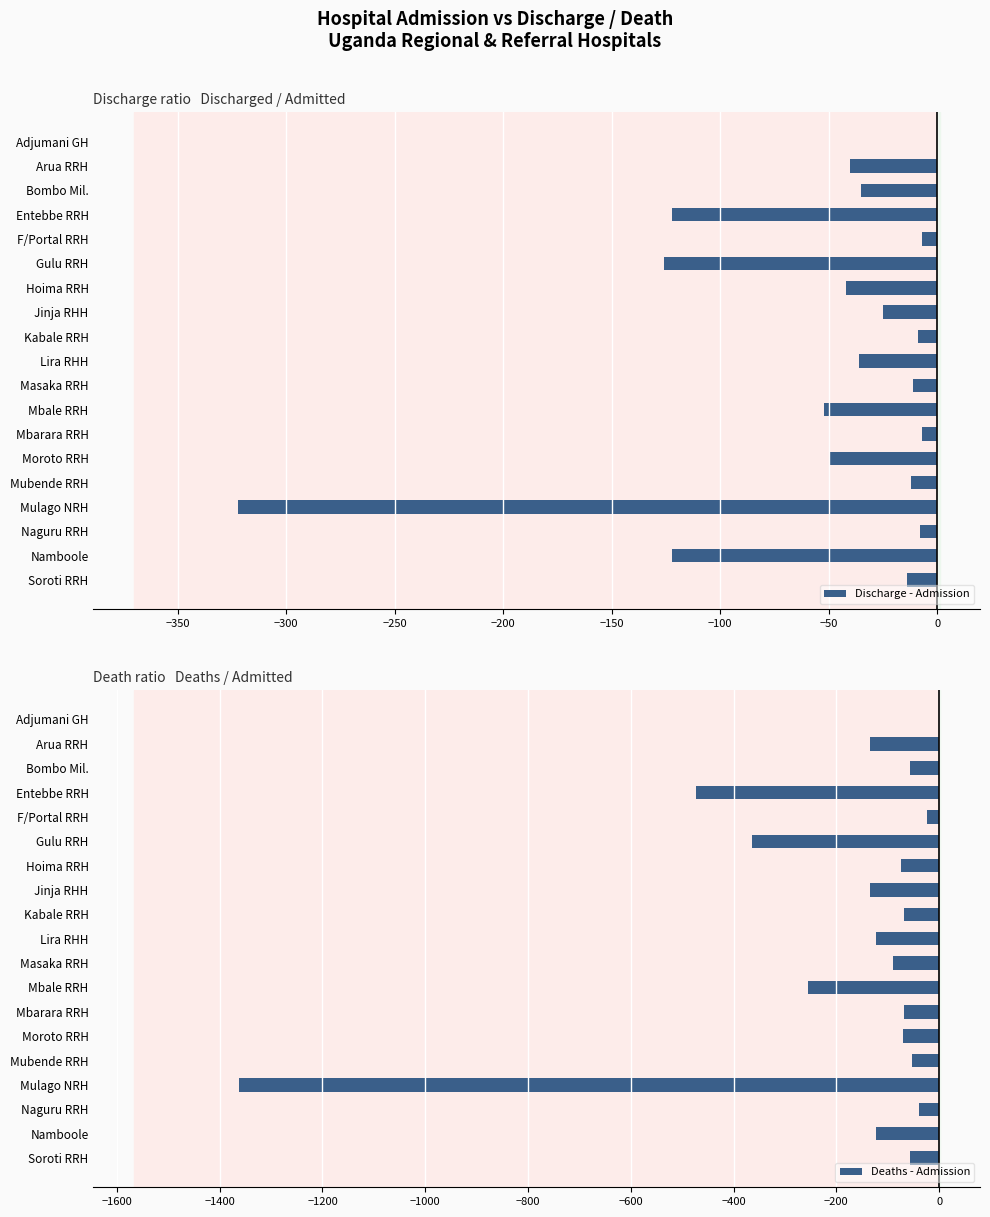

What are all the series names shown in the legend?

Discharge - Admission, Deaths - Admission